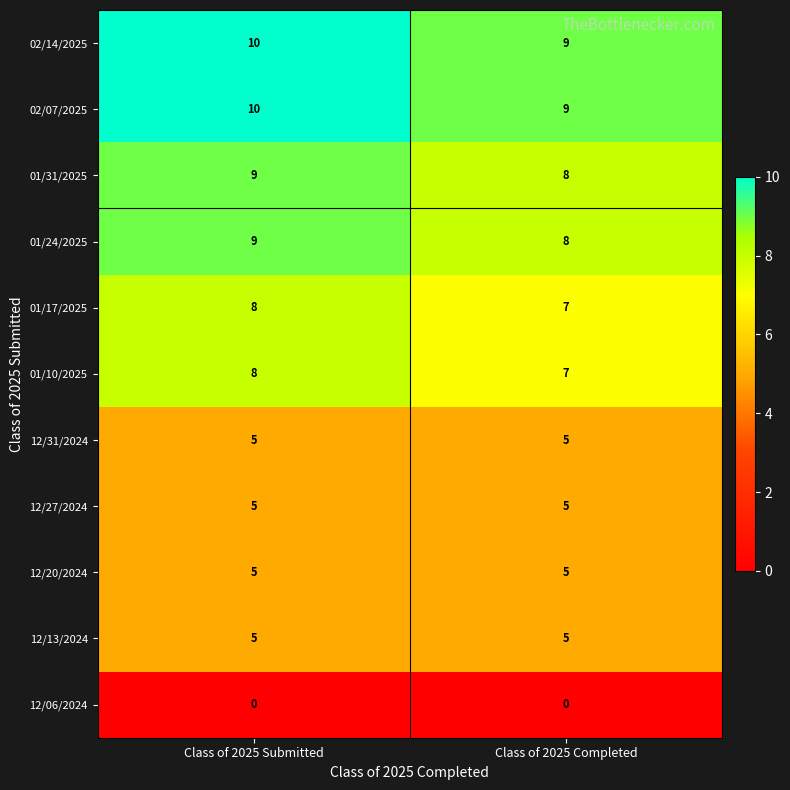

Reading left to right, transcribe all the data shown in this chart.

02/14/2025: 10	9
02/07/2025: 10	9
01/31/2025: 9	8
01/24/2025: 9	8
01/17/2025: 8	7
01/10/2025: 8	7
12/31/2024: 5	5
12/27/2024: 5	5
12/20/2024: 5	5
12/13/2024: 5	5
12/06/2024: 0	0